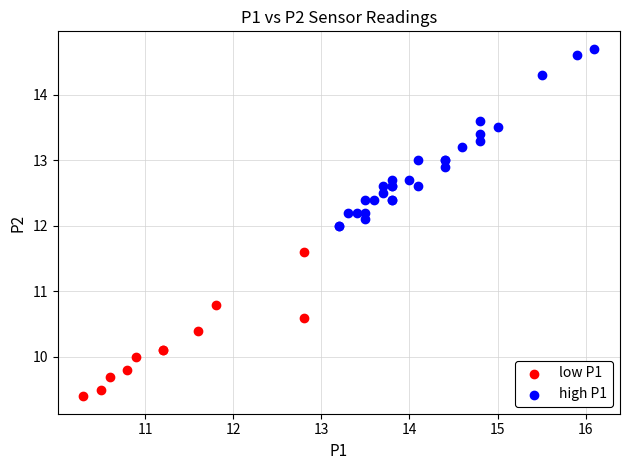

Which series has the widest spread of Y values?

high P1